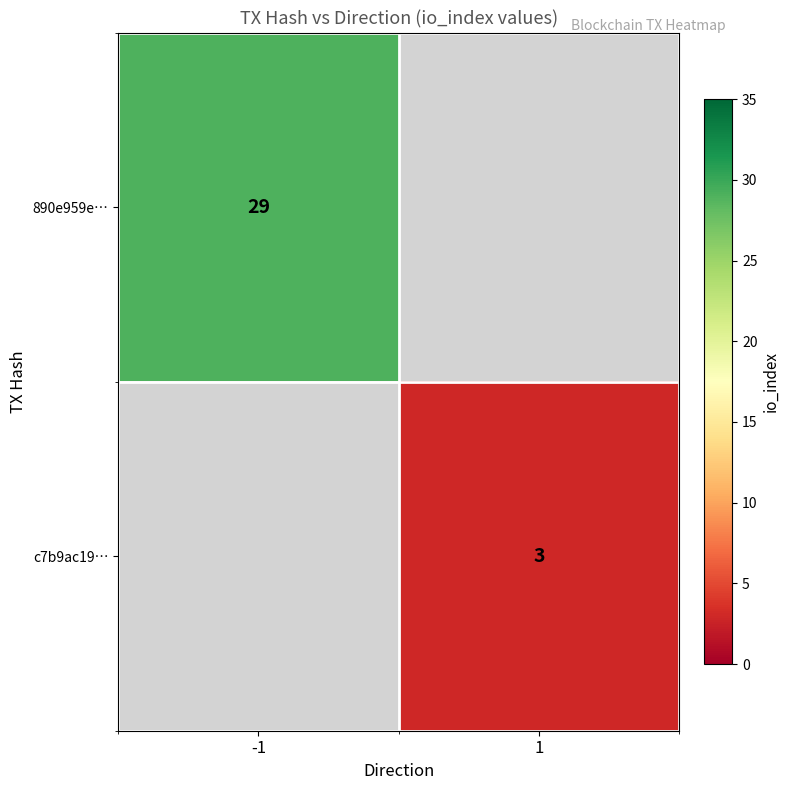

At how many categories does at least one series exceed 21?

1